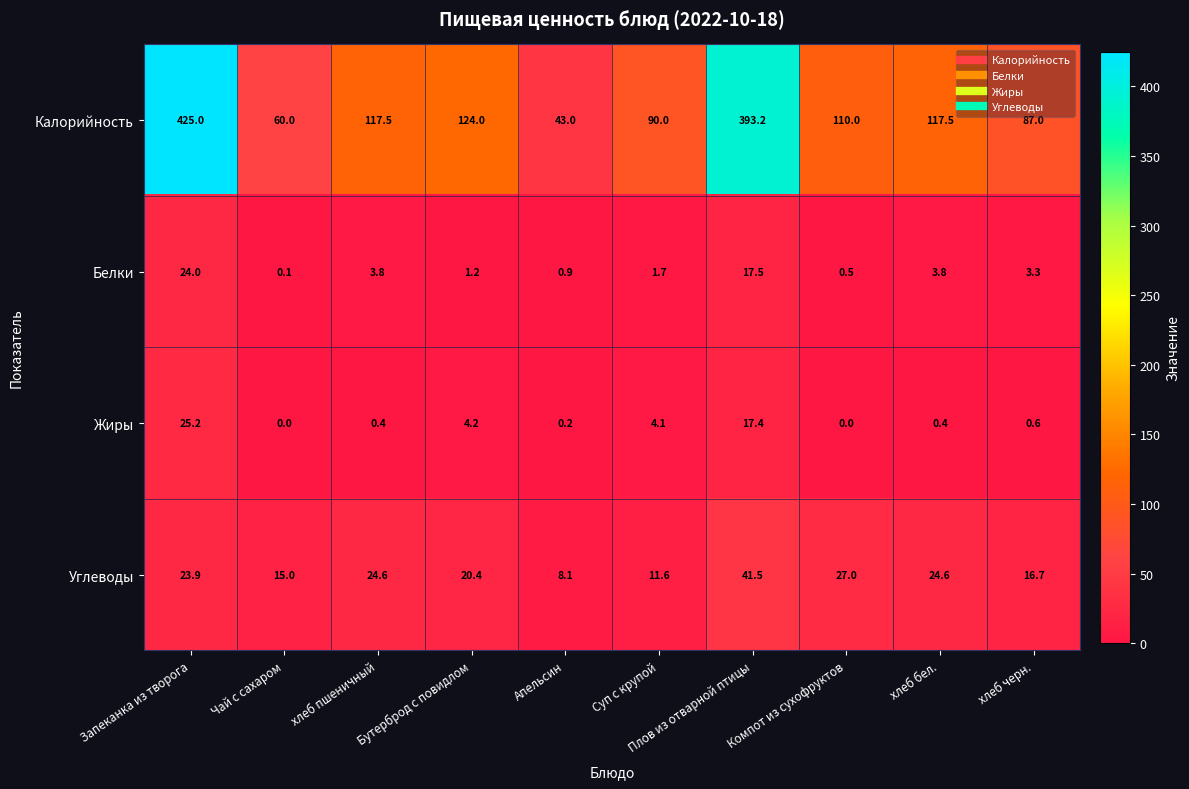

Which category has the highest value in the Углеводы series?

Плов из отварной птицы